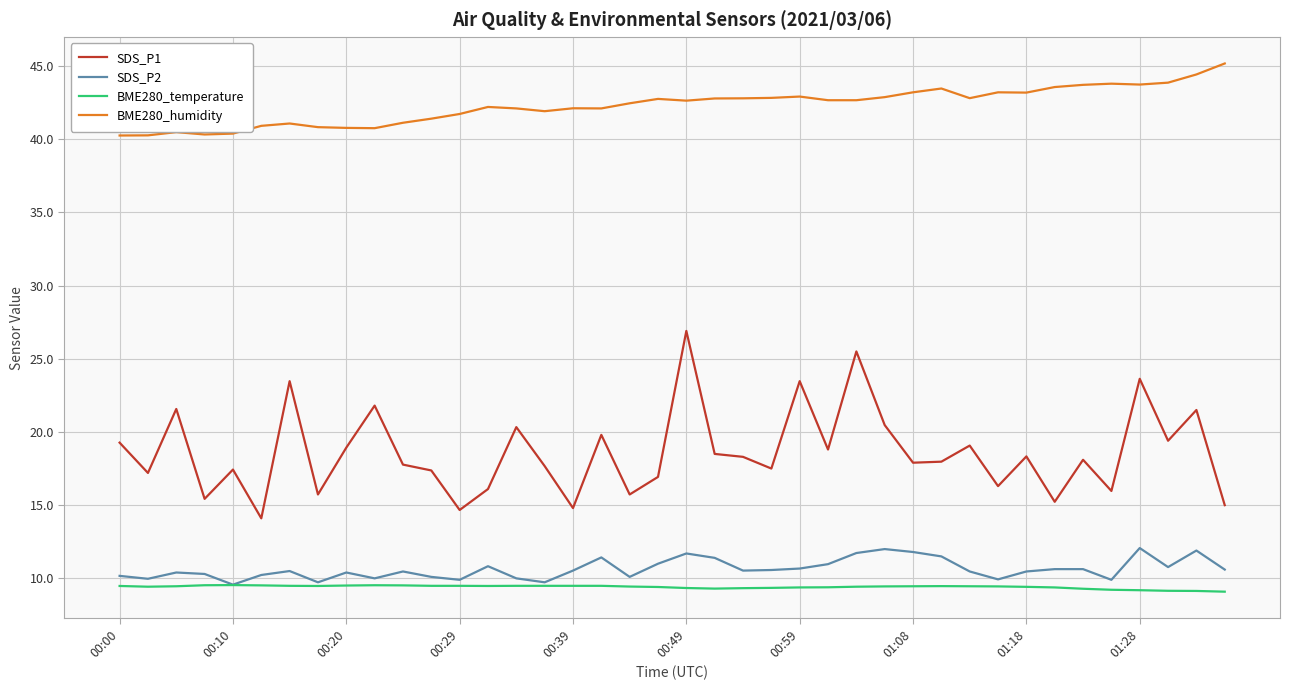

True or false: SDS_P2 and BME280_humidity intersect in this chart.

False